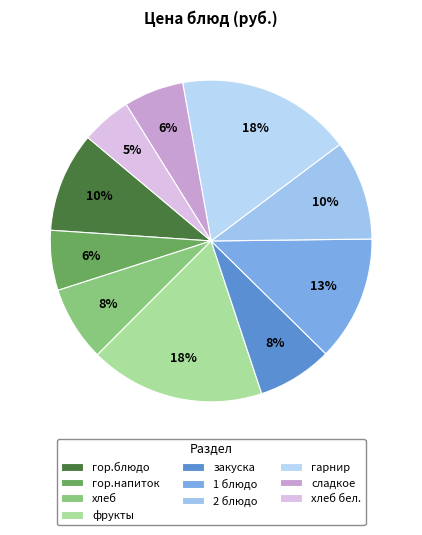

What percentage is the фрукты slice, to the nearest percent?

18%